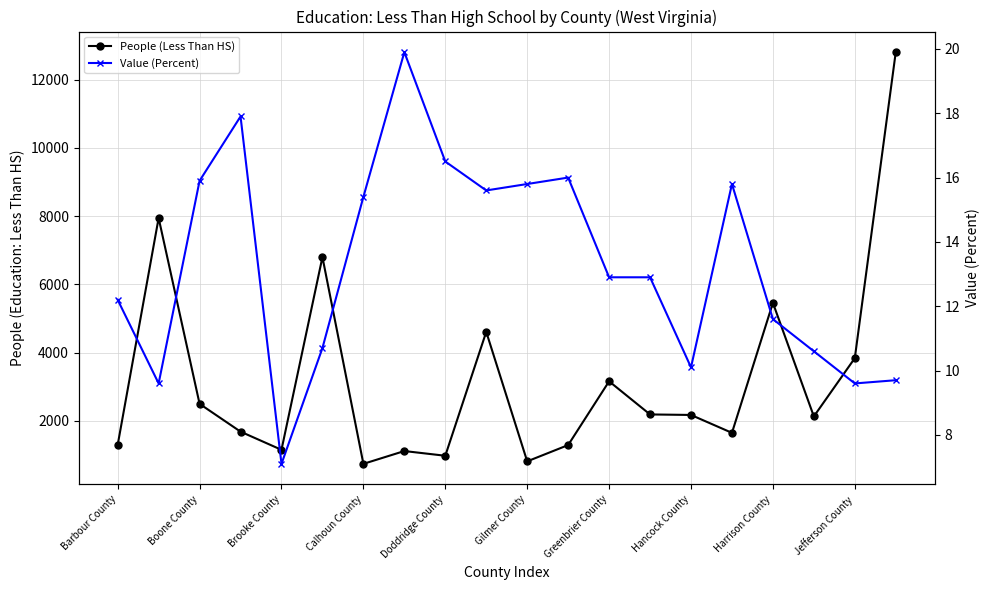

Which series changed the most between 14 and 15?

People (Less Than HS)